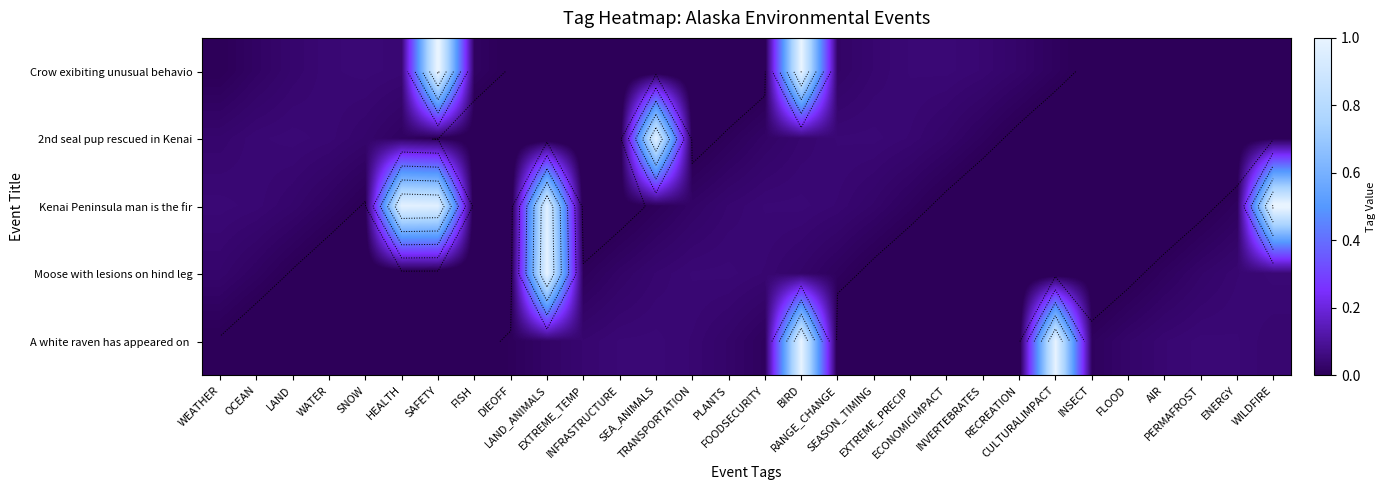

What is the total value across all series at BIRD?

2.1